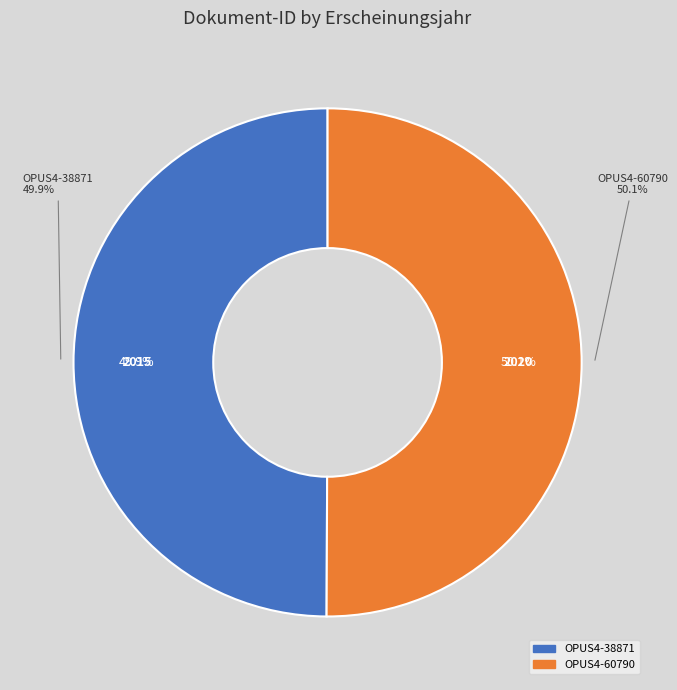

Count the number of slices in the pie.

2